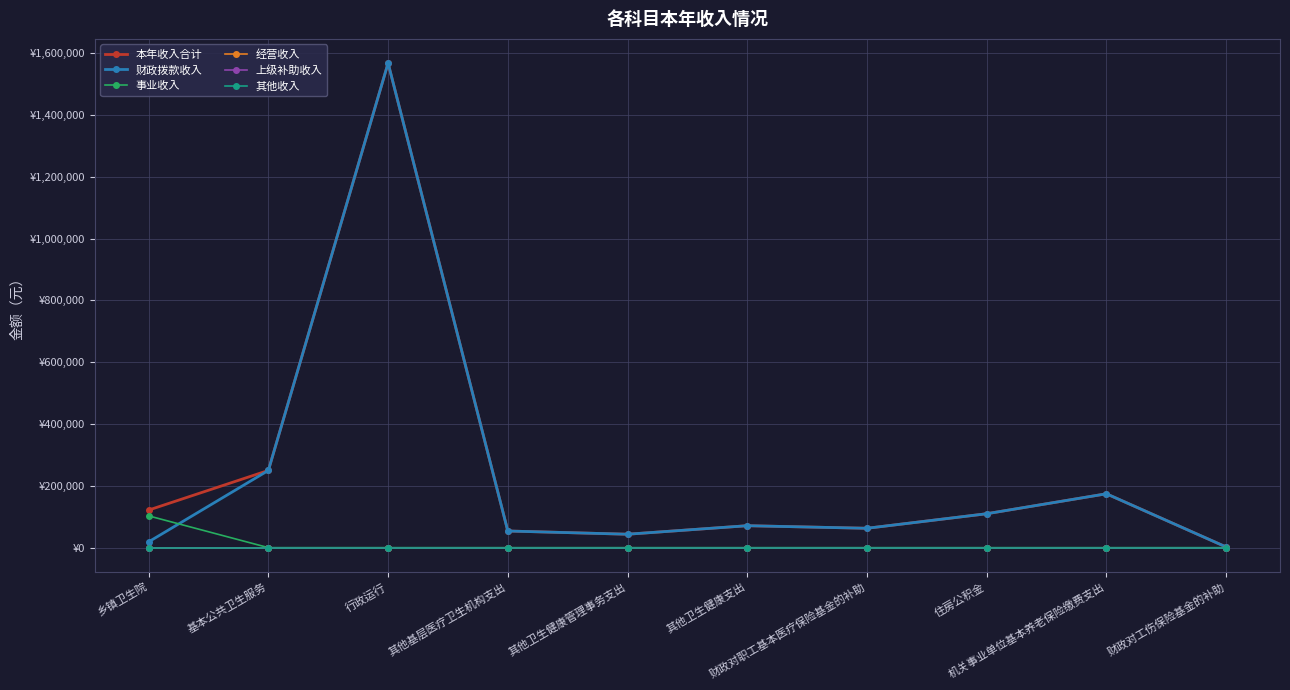

Reading right to left, what are all the values shown in this chart?

本年收入合计: 2190.1	174274.9	109737.0	62659.3	71000.0	43420.0	53869.8	1567873.0	249840.8	121592.0
财政拨款收入: 2190.1	174274.9	109737.0	62659.3	71000.0	43420.0	53869.8	1567873.0	249840.8	18800.0
事业收入: 0.0	0.0	0.0	0.0	0.0	0.0	0.0	0.0	0.0	102792.0
经营收入: 0.0	0.0	0.0	0.0	0.0	0.0	0.0	0.0	0.0	0.0
上级补助收入: 0.0	0.0	0.0	0.0	0.0	0.0	0.0	0.0	0.0	0.0
其他收入: 0.0	0.0	0.0	0.0	0.0	0.0	0.0	0.0	0.0	0.0